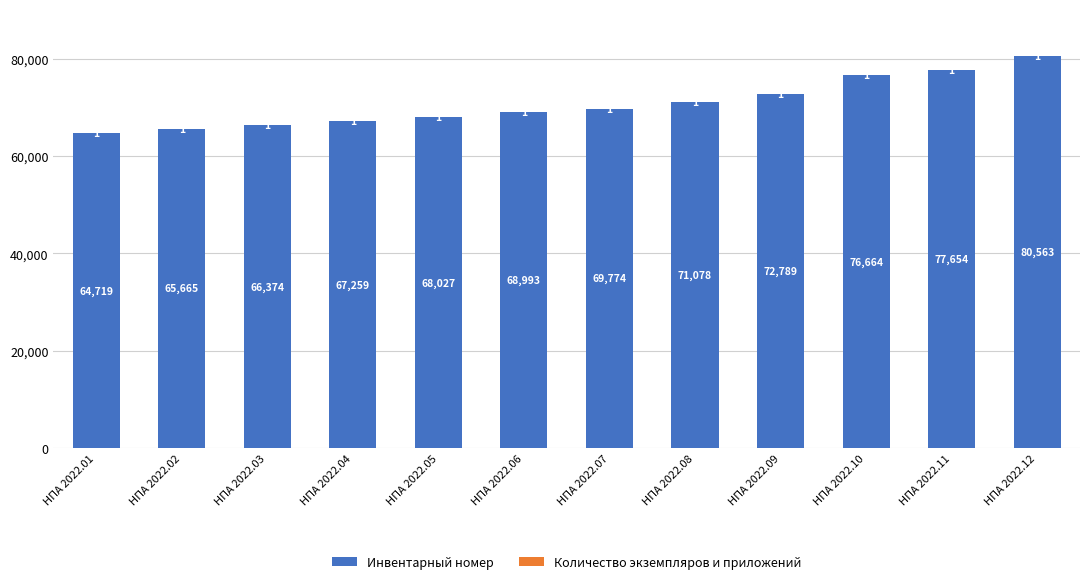

What is the total value across all series at НПА 2022.02?

65666